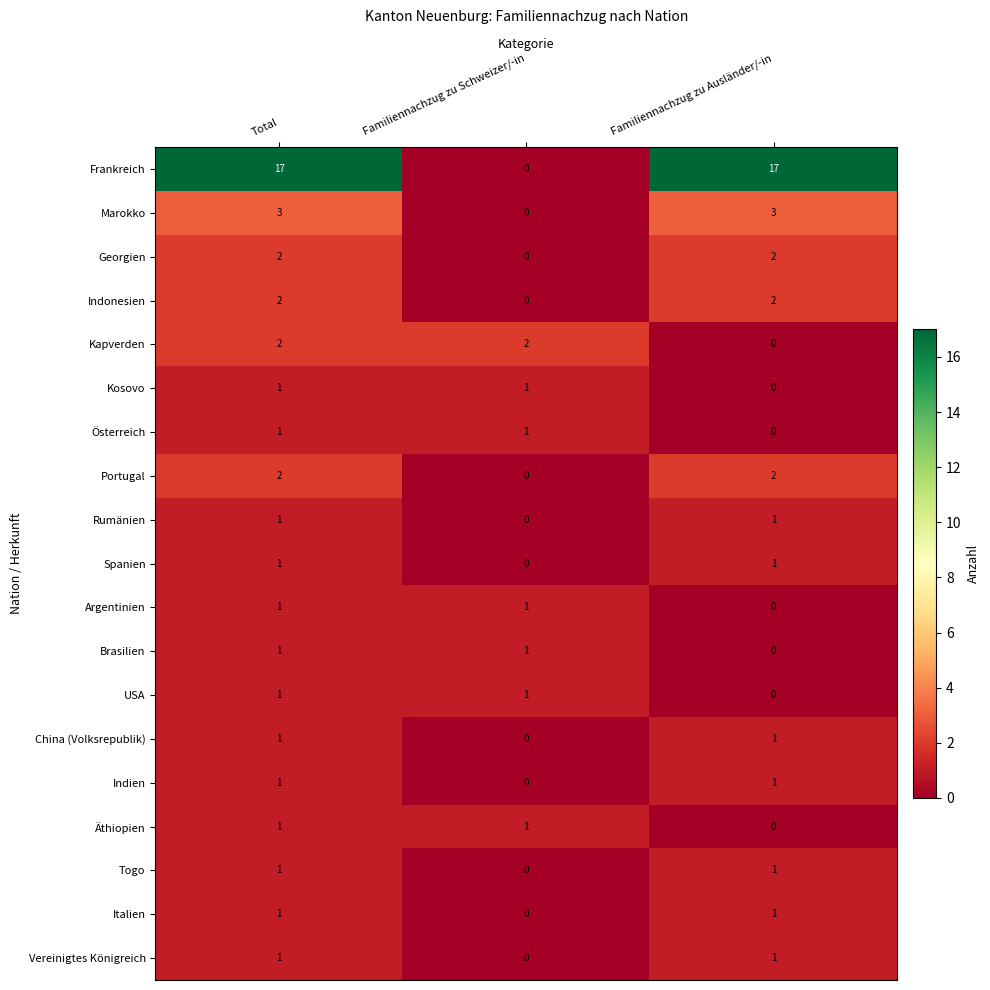

How many data points does each series have?

3